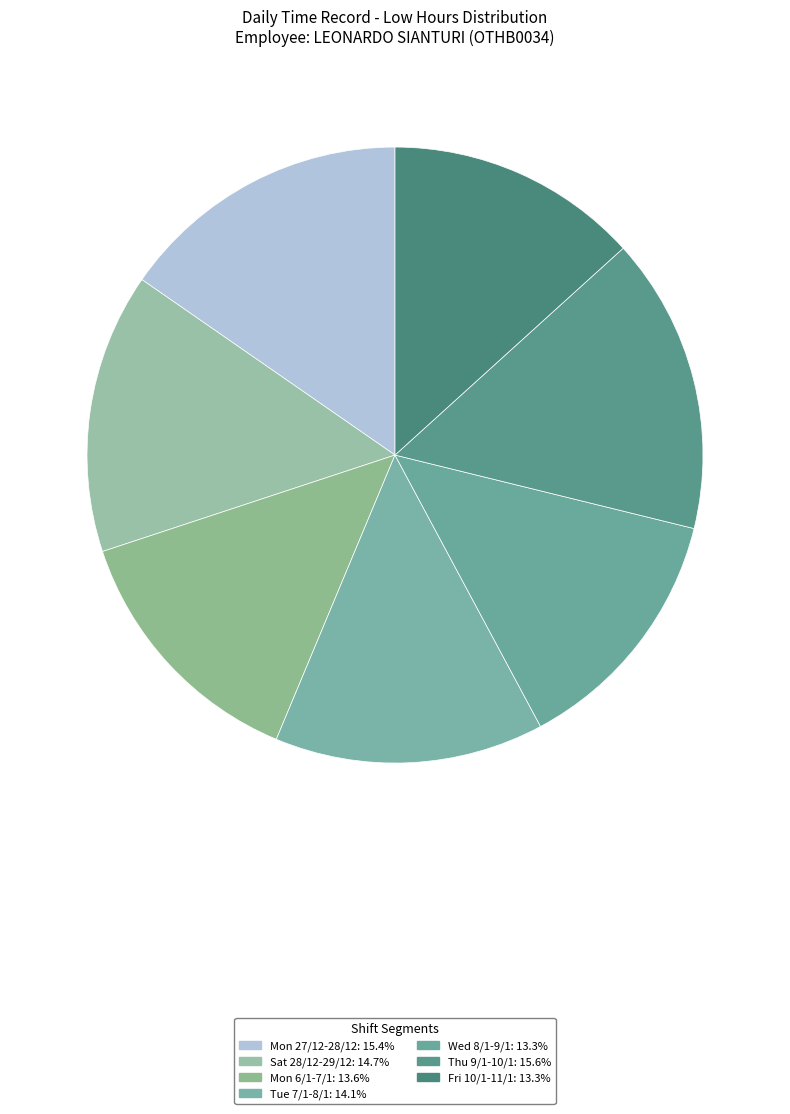

Which category has the biggest portion of the pie?

Thu 9/1-10/1